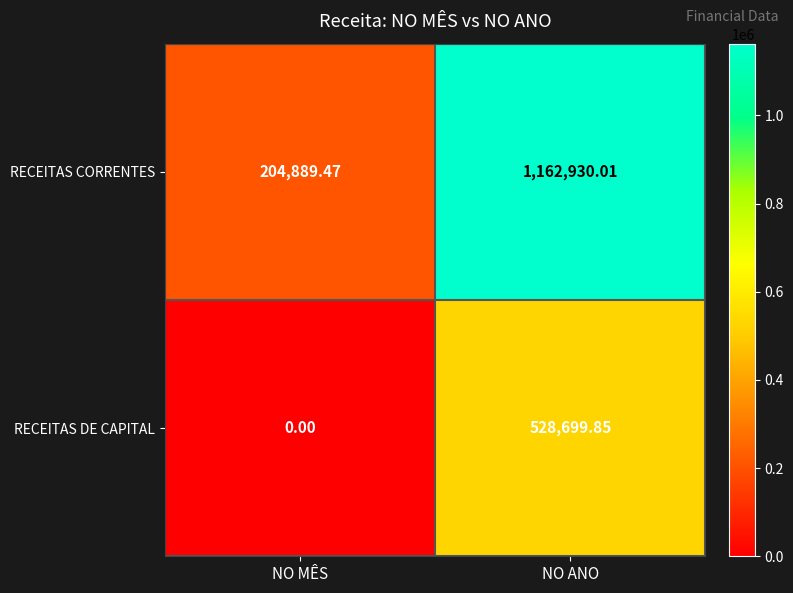

At which label is RECEITAS CORRENTES closest to 683909?

NO MÊS